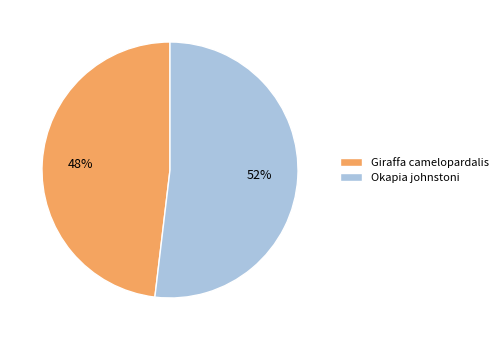

Do Okapia johnstoni and Giraffa camelopardalis together represent more than half of the pie?

Yes